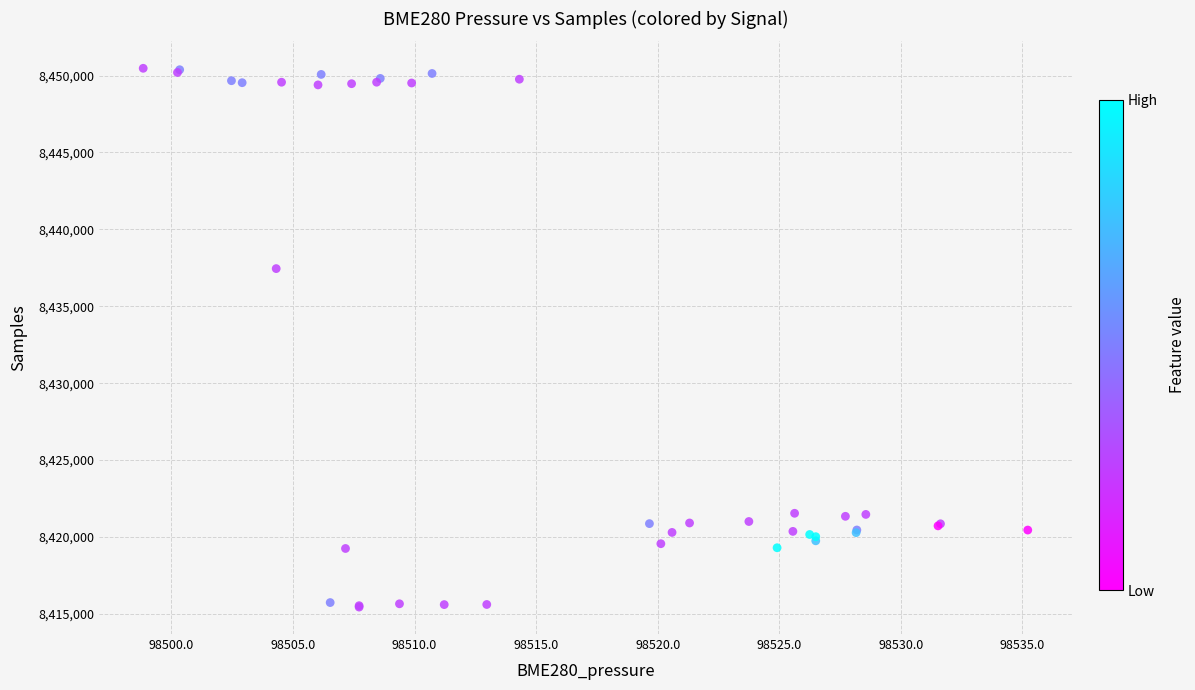

What Y value in the scatter plot is closest to 8432955?

8437447